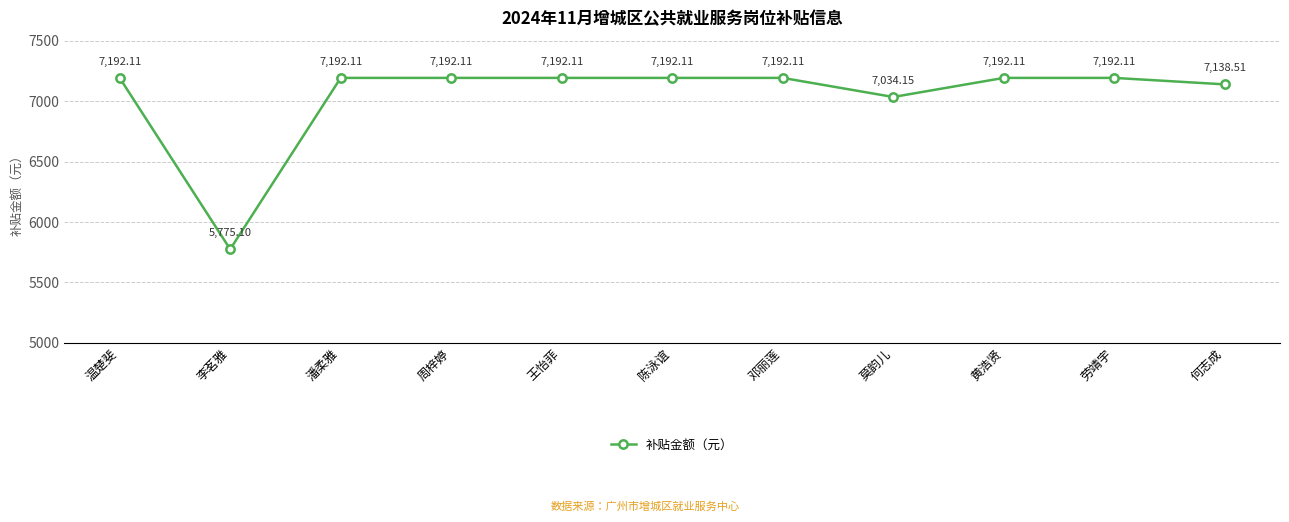

What is the maximum value shown in the chart?

7192.1